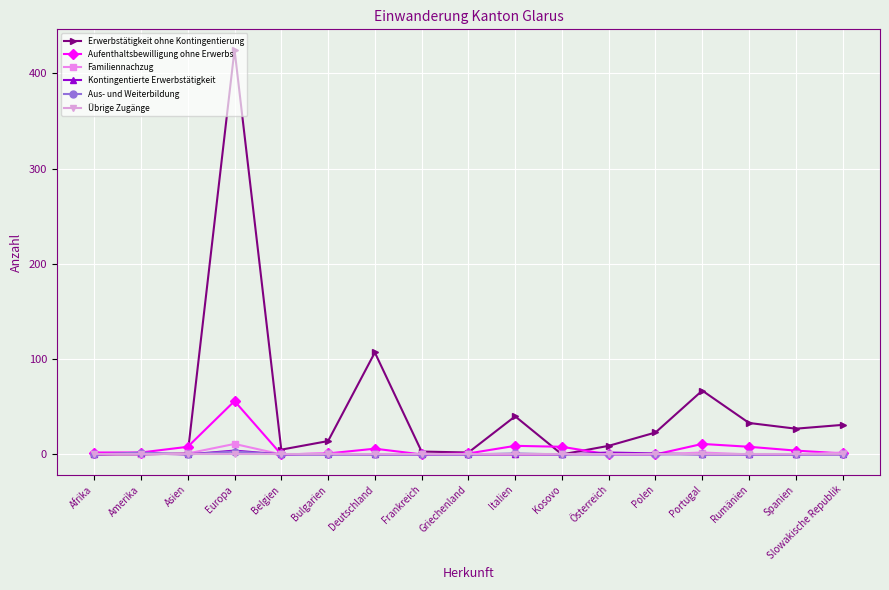

True or false: Familiennachzug has a value of 0 at Italien.

True